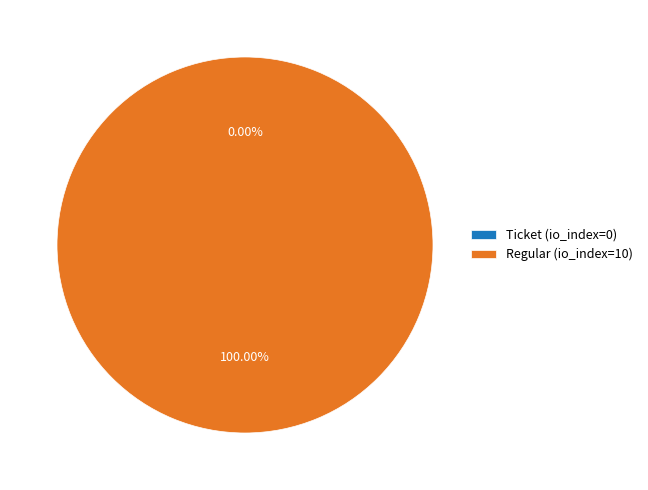

To the nearest percent, what is the average slice percentage?

50%